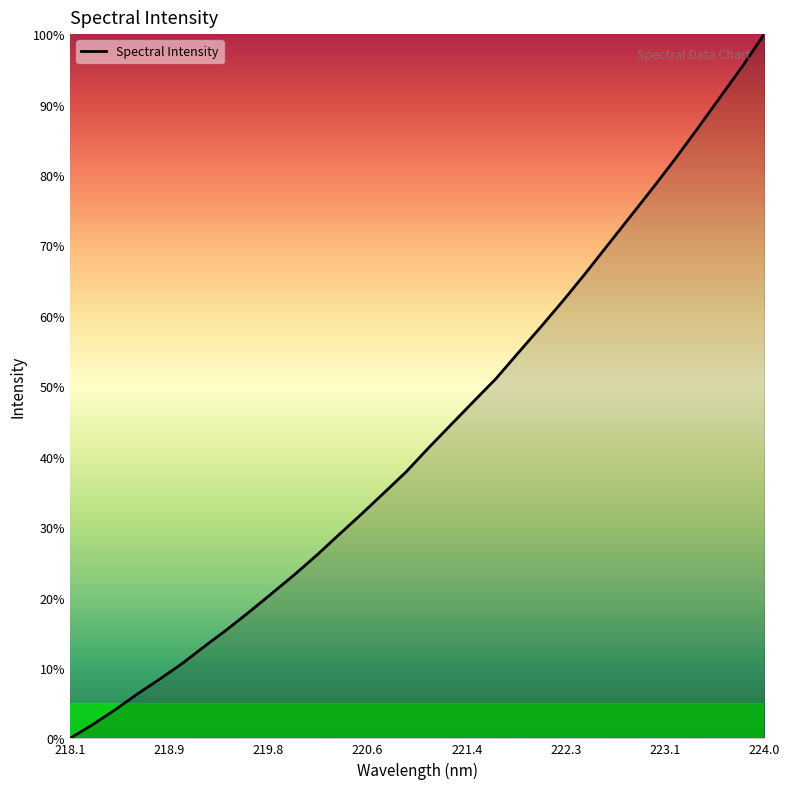

What is the difference between the maximum and minimum values?

100.0